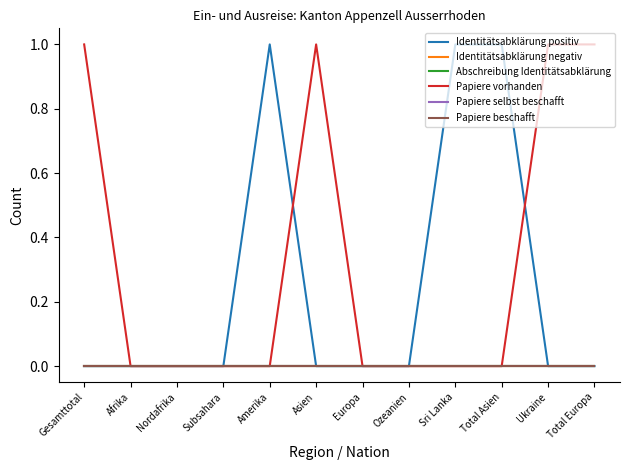

True or false: Identitätsabklärung negativ has more than 1 points higher than both neighbors.

False